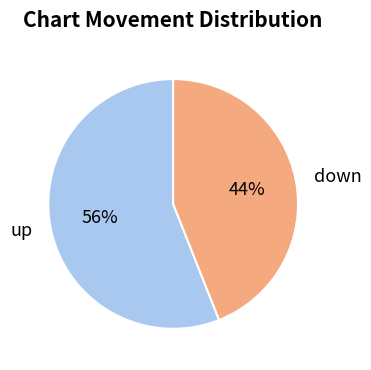

Does down account for over 50% of the chart?

No